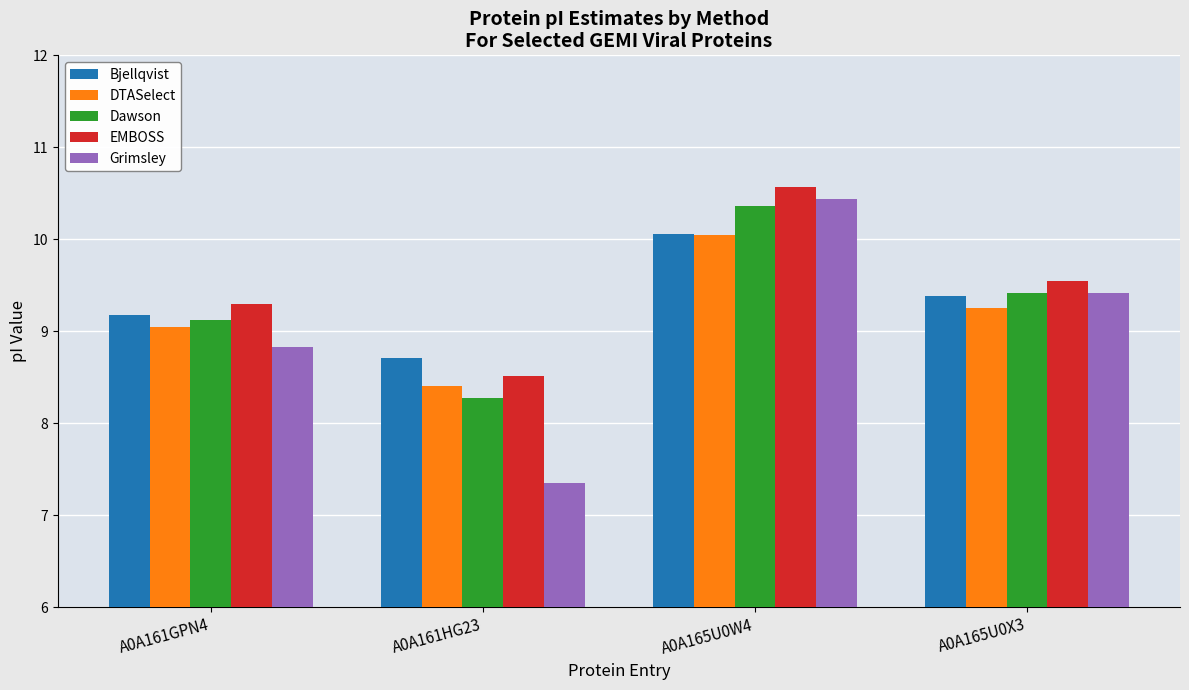

What is the difference between the maximum and second lowest values in the Dawson series?

1.2